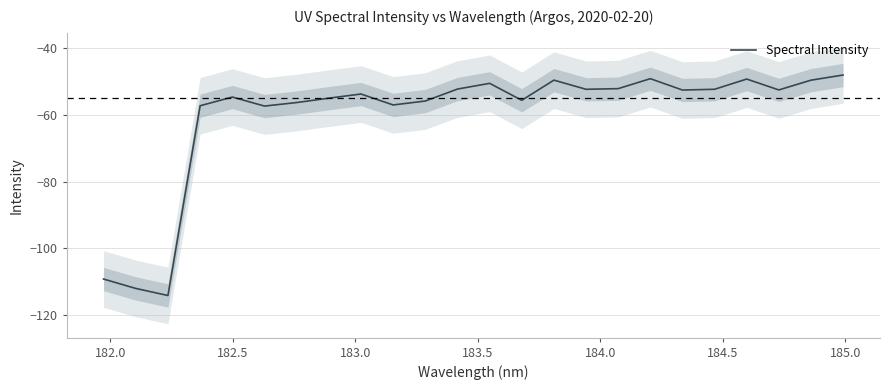

What is the minimum value for Spectral Intensity?

-114.2